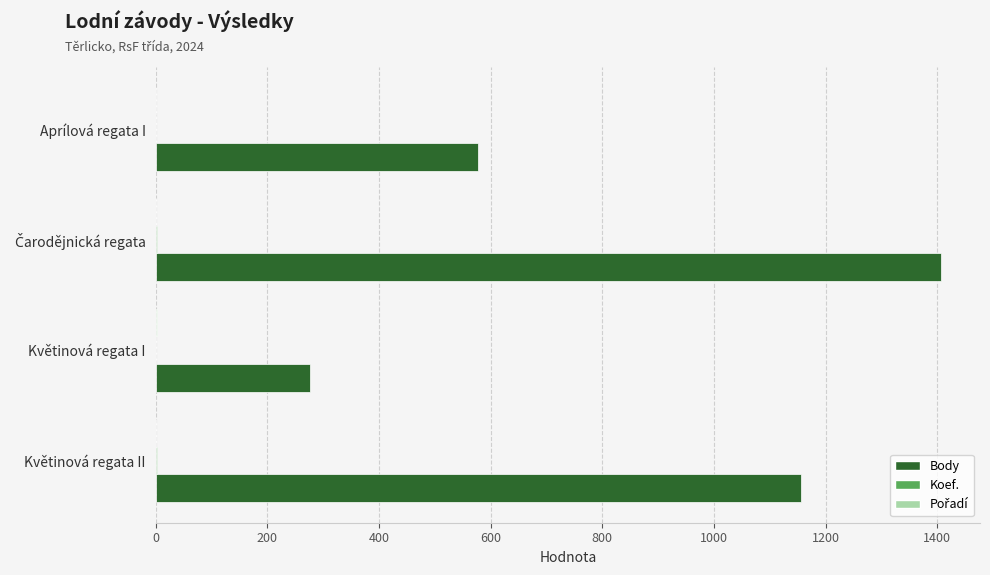

What is the sum of all Body values?

3417